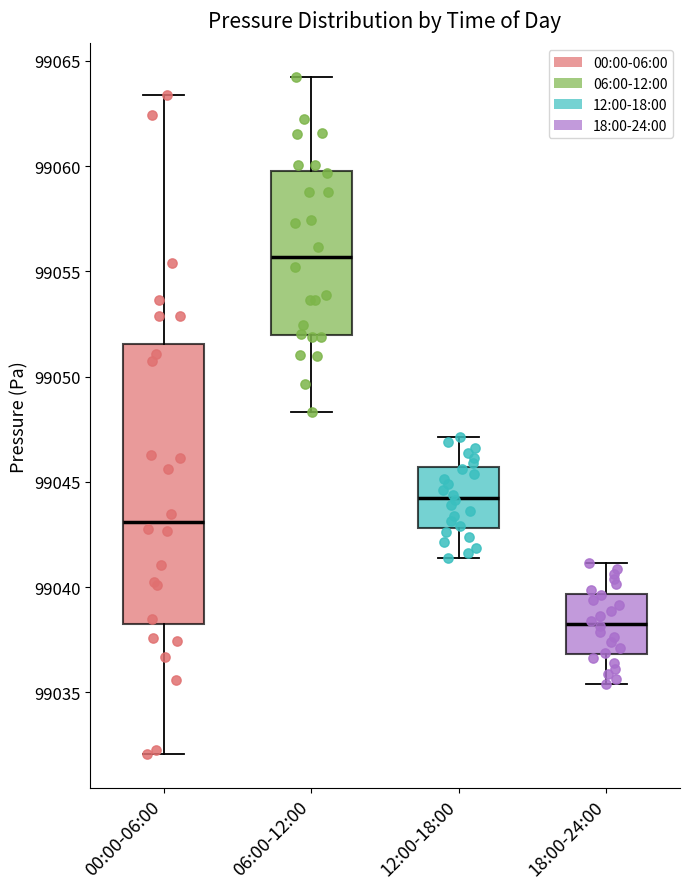

Reading left to right, read every box against the y-axis: the position of its median line, the range the box covers, and the ends of its whiskers. The values are not printed on the chart, so give them approximately, as read against the axis.

00:00-06:00: median 99043.0, box 99038.5 to 99051.5, whiskers 99032.0 to 99063.5
06:00-12:00: median 99055.5, box 99052.0 to 99060.0, whiskers 99048.5 to 99064.0
12:00-18:00: median 99044.5, box 99043.0 to 99045.5, whiskers 99041.5 to 99047.0
18:00-24:00: median 99038.5, box 99037.0 to 99039.5, whiskers 99035.5 to 99041.0